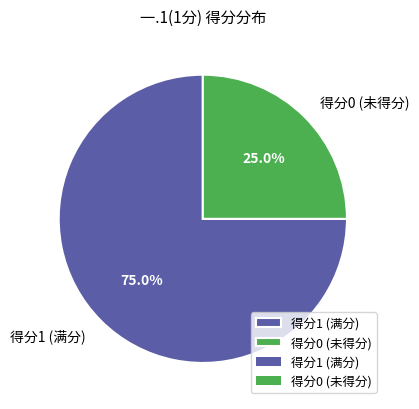

Combined, what portion of the pie is 得分1 (满分) and 得分0 (未得分)?

100.0%